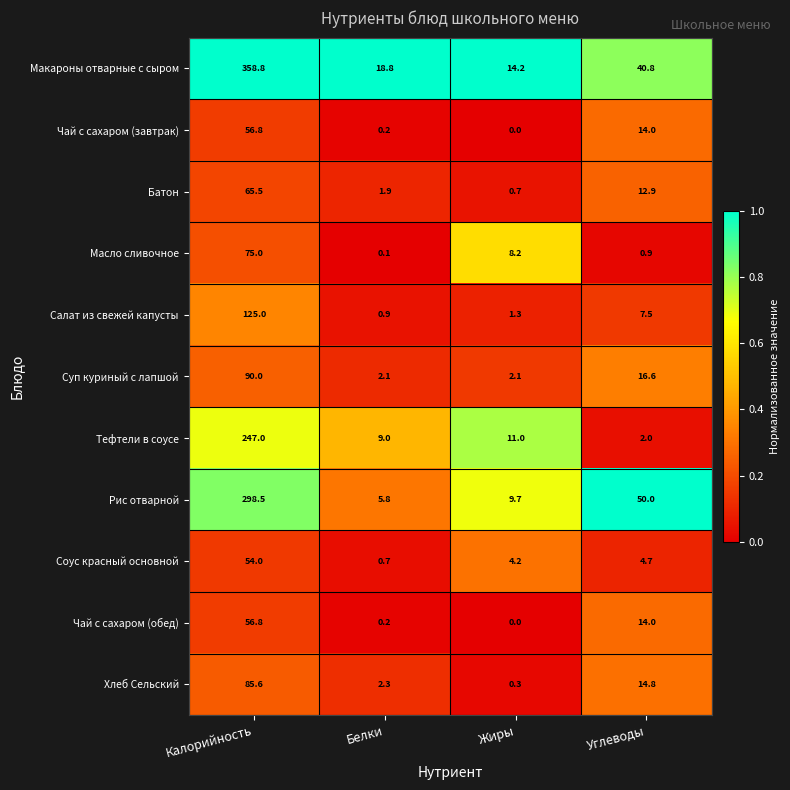

Where is Чай с сахаром (обед) nearest to the value 28?

Углеводы